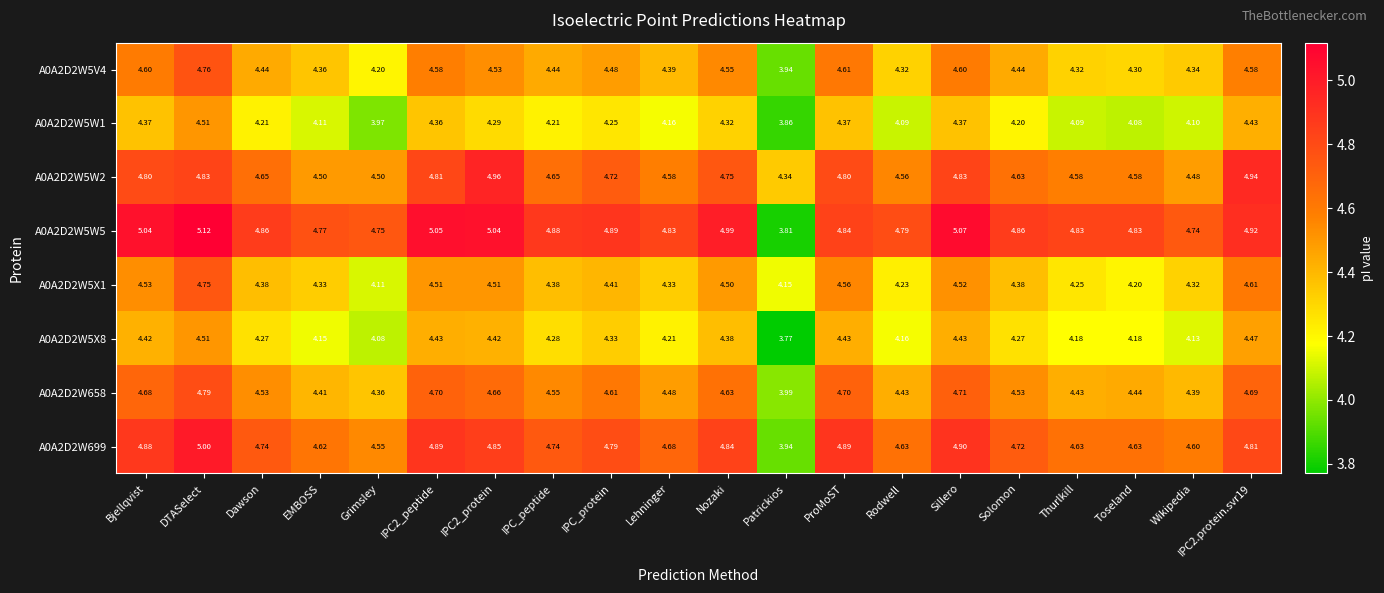

Which category has the lowest value across all series?

Patrickios